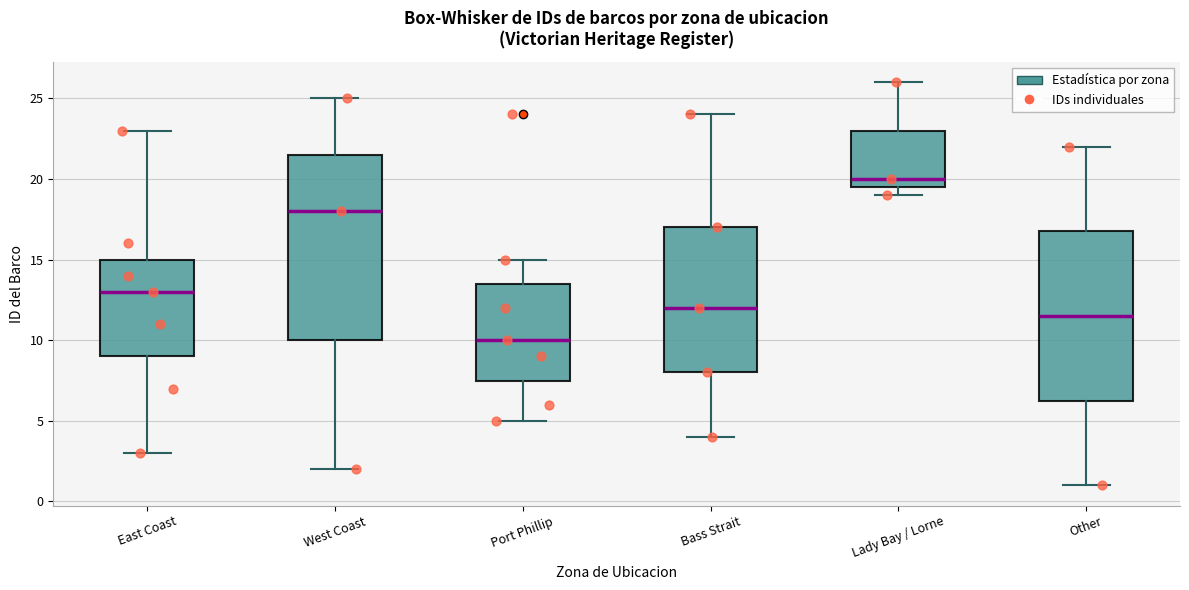

Reading left to right, read every box against the y-axis: the position of its median line, the range the box covers, and the ends of its whiskers. The values are not printed on the chart, so give them approximately, as read against the axis.

East Coast: median 13.0, box 9.0 to 15.0, whiskers 3.0 to 23.0
West Coast: median 18.0, box 10.0 to 21.5, whiskers 2.0 to 25.0
Port Phillip: median 10.0, box 7.5 to 13.5, whiskers 5.0 to 15.0
Bass Strait: median 12.0, box 8.0 to 17.0, whiskers 4.0 to 24.0
Lady Bay / Lorne: median 20.0, box 19.5 to 23.0, whiskers 19.0 to 26.0
Other: median 11.5, box 6.5 to 17.0, whiskers 1.0 to 22.0